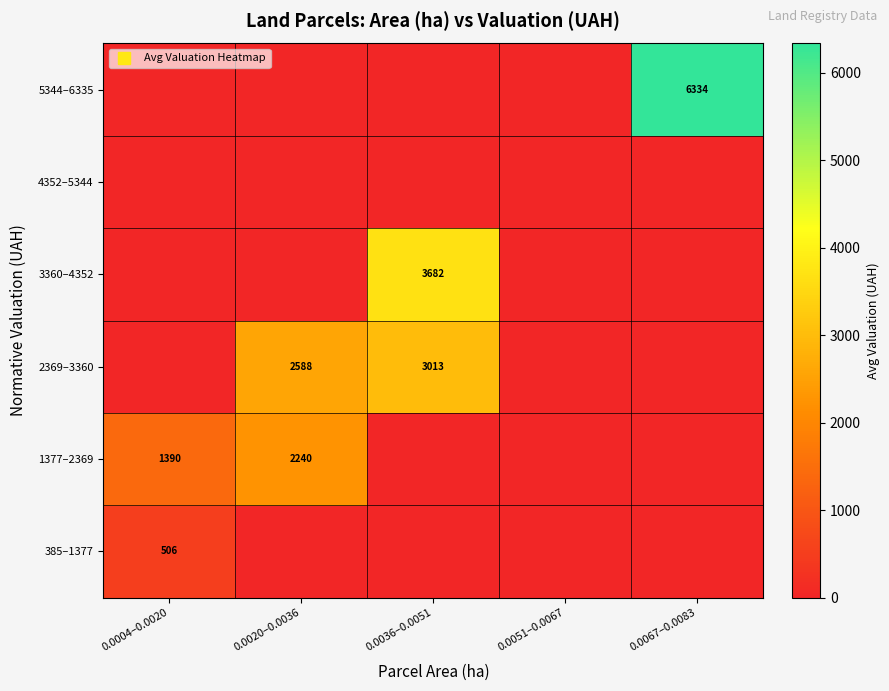

What is the total value across all series at 0.0020–0.0036?

4827.9